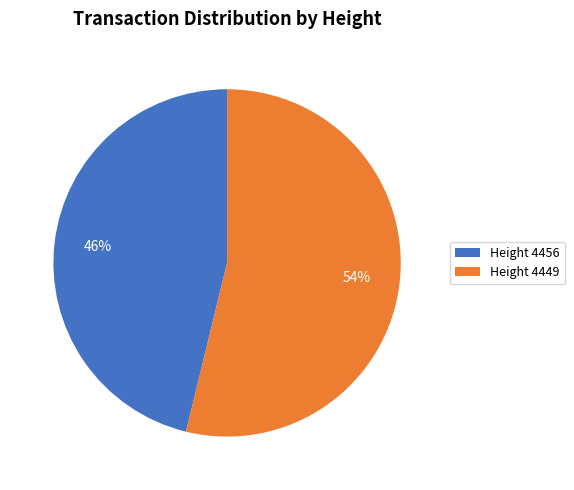

What is the majority slice?

Height 4449